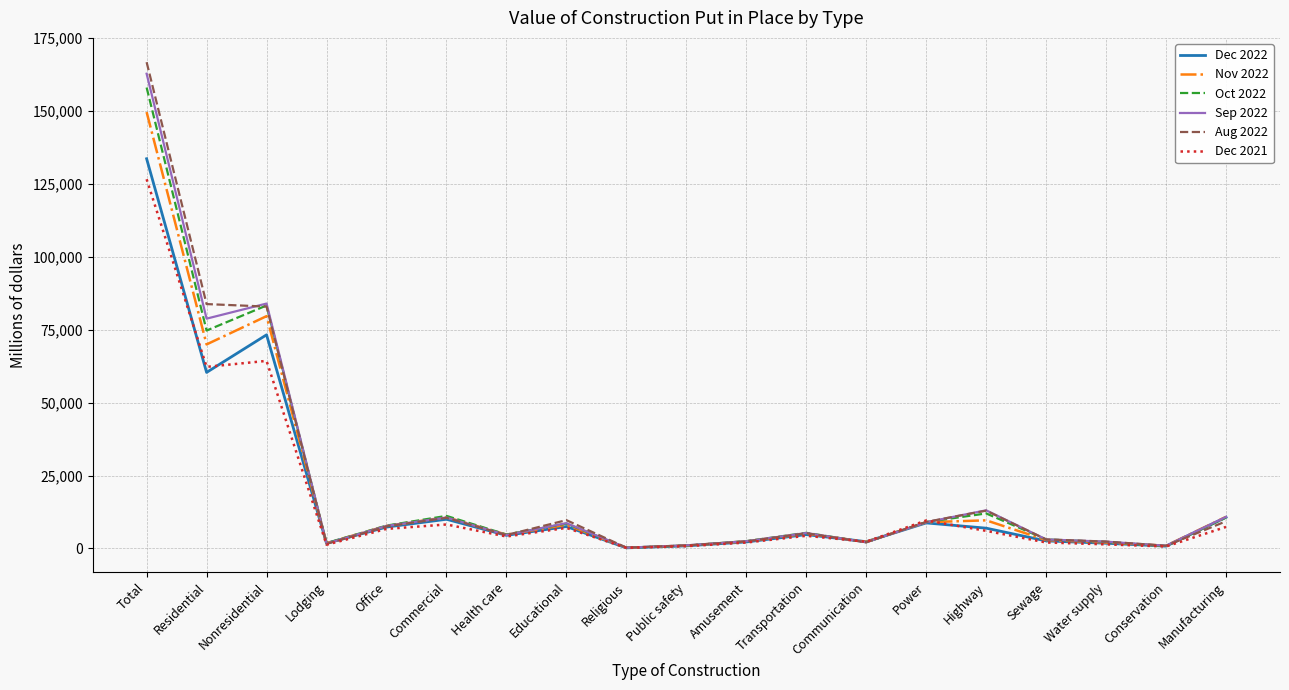

Which series has the largest range (max minus min)?

Aug 2022